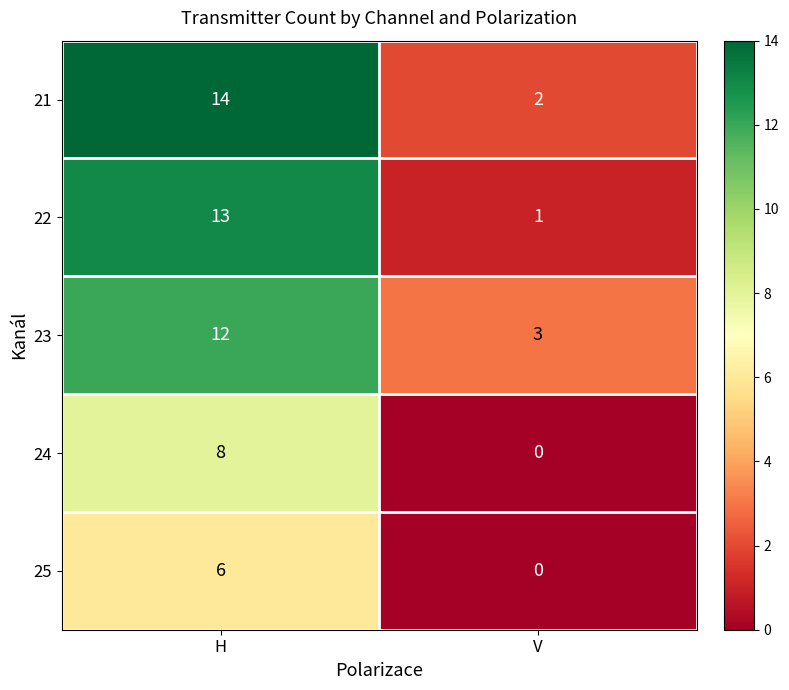

What is the difference between the maximum and minimum values in the 24 series?

8